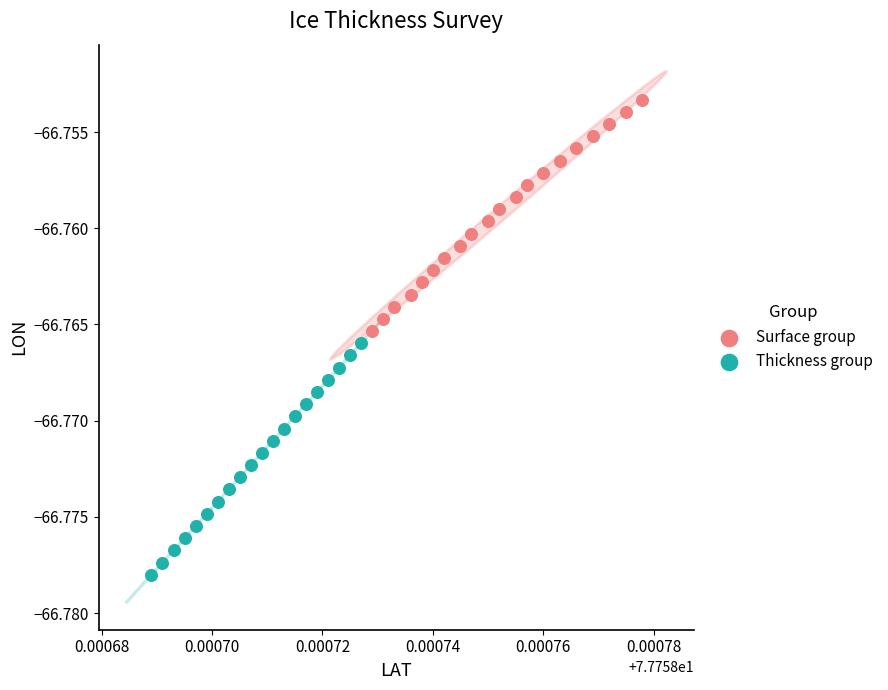

Which series contains the lowest Y value?

Thickness group